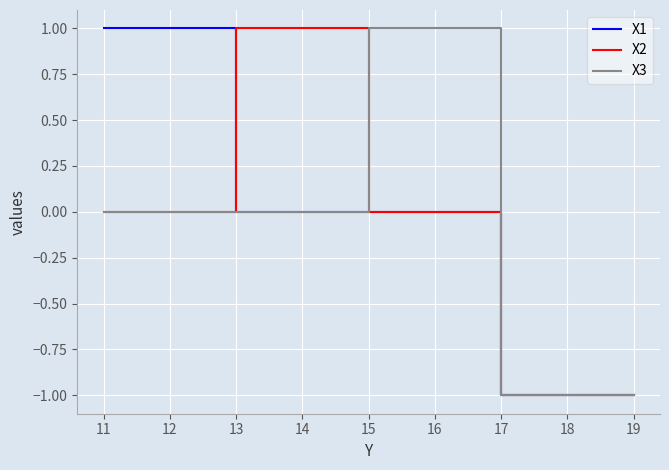

What is the difference between the maximum and minimum values in the X1 series?

2